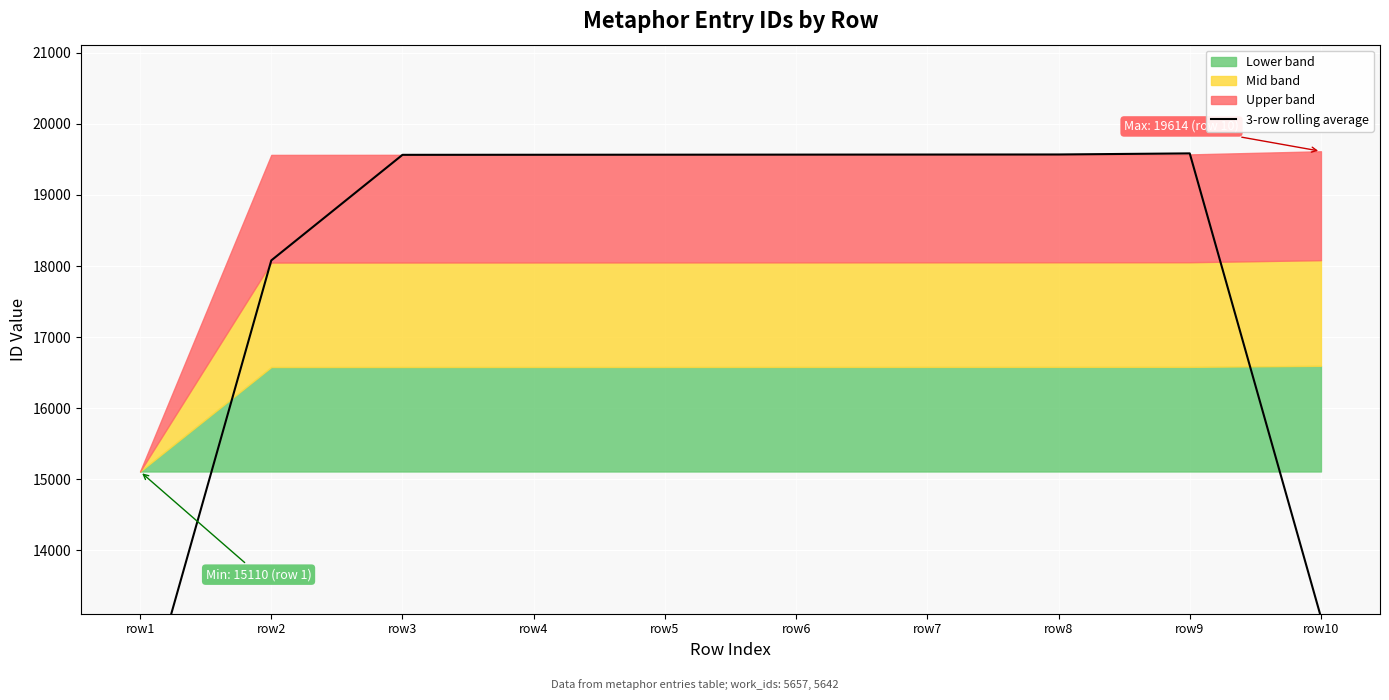

How many lines are shown in the chart?

1